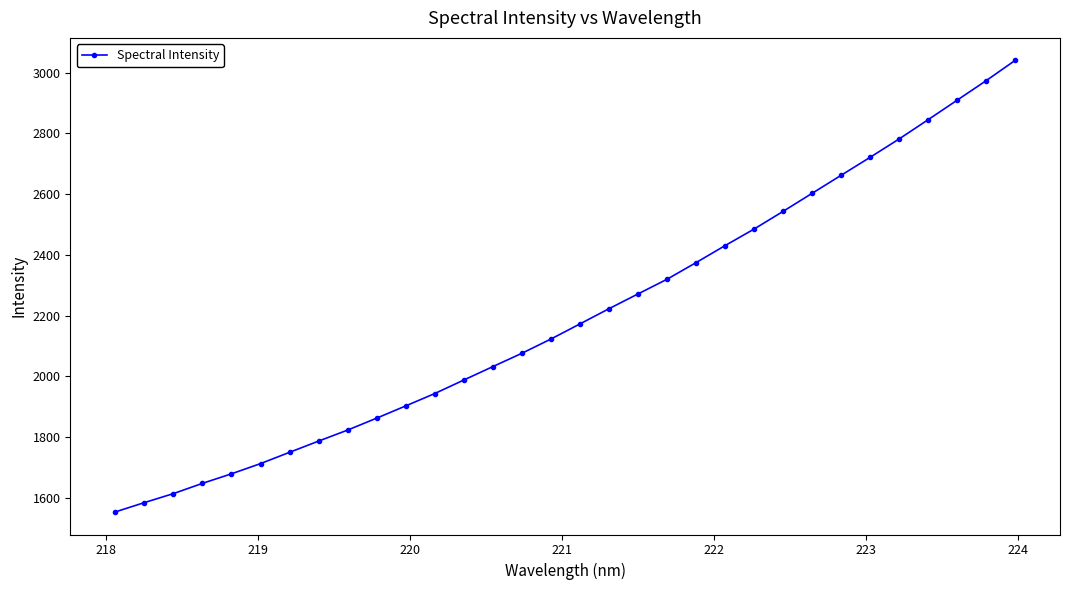

True or false: the data has more than 0 interior local peaks.

False